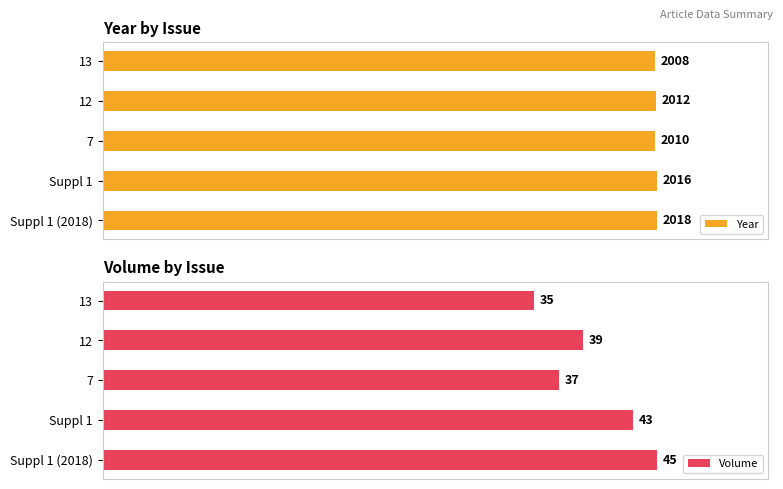

The value of Volume at 13 is 60. True or false?

False